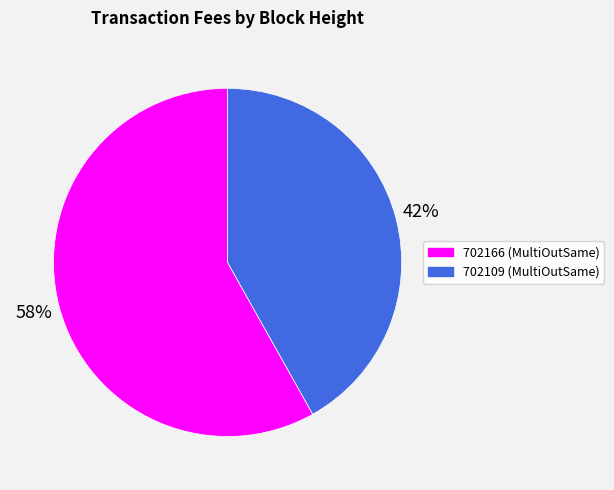

Which slice is the largest?

702166